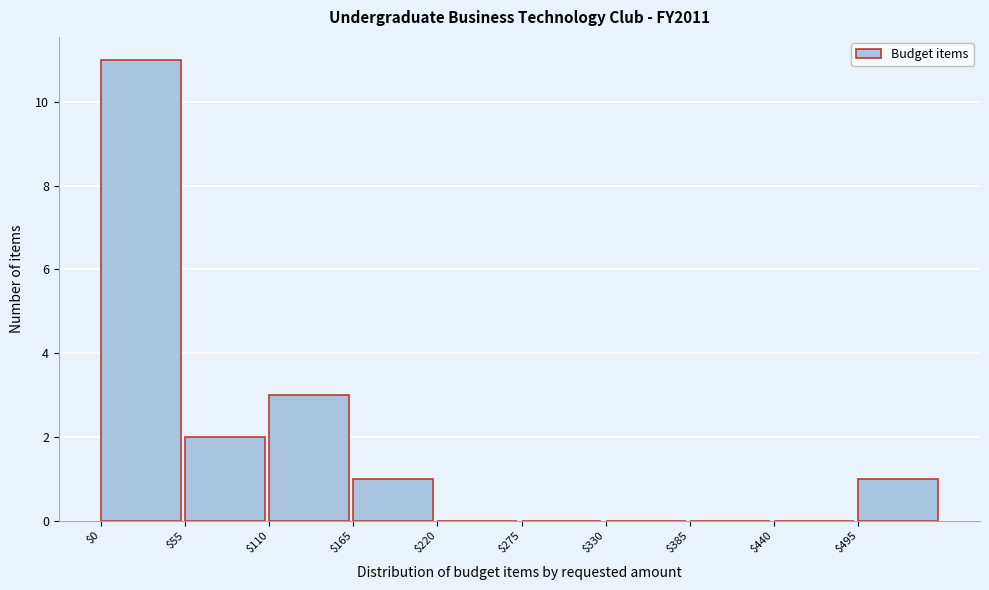

Reading left to right, list every bar in this chart as the range it spans on the x-axis followed by its height. Neither the bar edges nor the heights are printed on the chart, so give them approximately, as read against the axes.

0 to 55: 11
55 to 110: 2
110 to 165: 3
165 to 220: 1
220 to 275: 0
275 to 330: 0
330 to 385: 0
385 to 440: 0
440 to 495: 0
495 to 550: 1